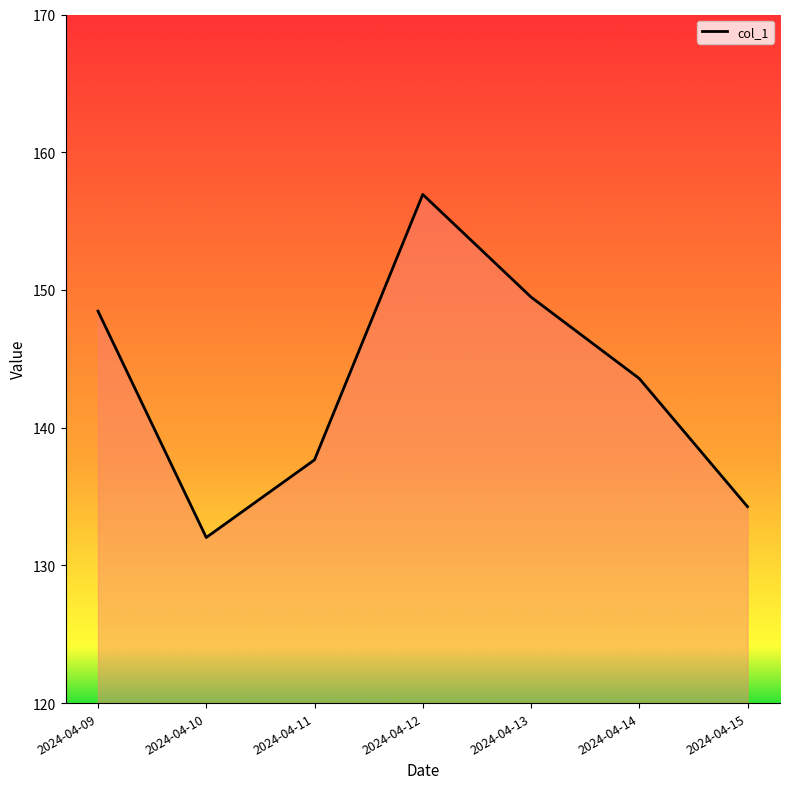

The chart shows a value of 148.5 at 2024-04-09. True or false?

True